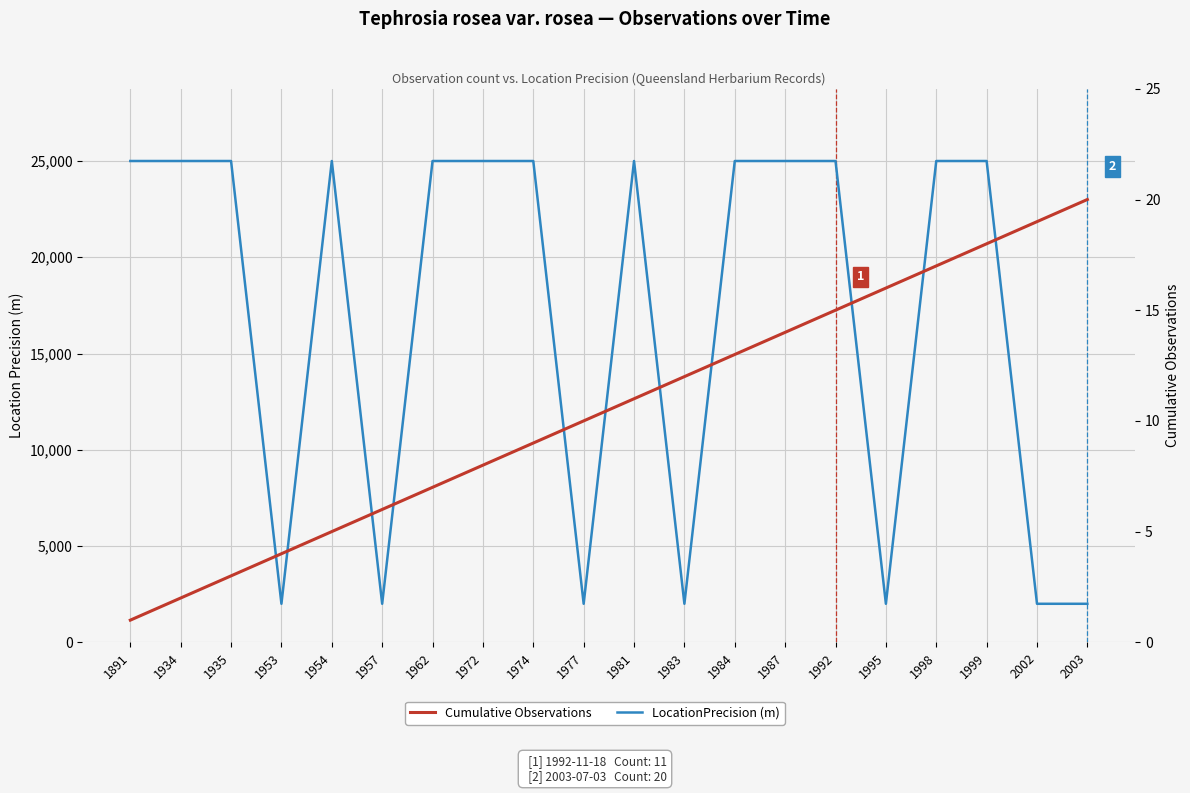

What is the average value of the LocationPrecision (m) series?

16950